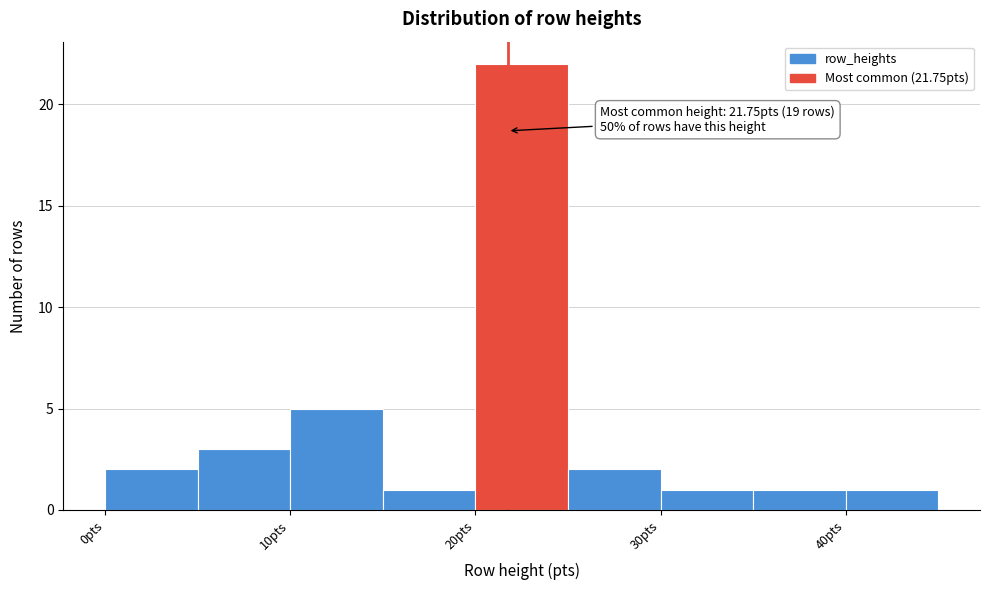

Which range on the x-axis has the tallest bar?

20 to 25